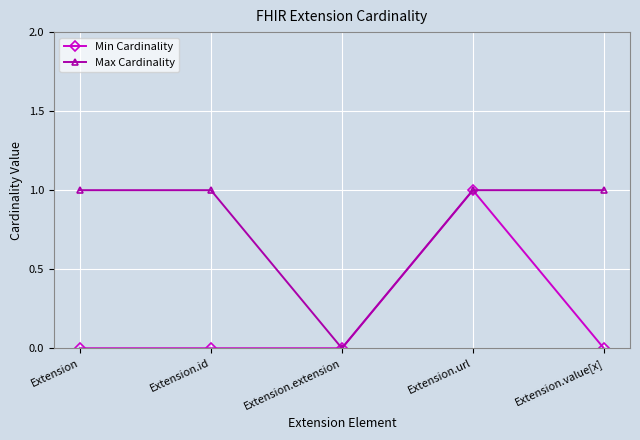

How many interior local valleys does the Max Cardinality series have?

1